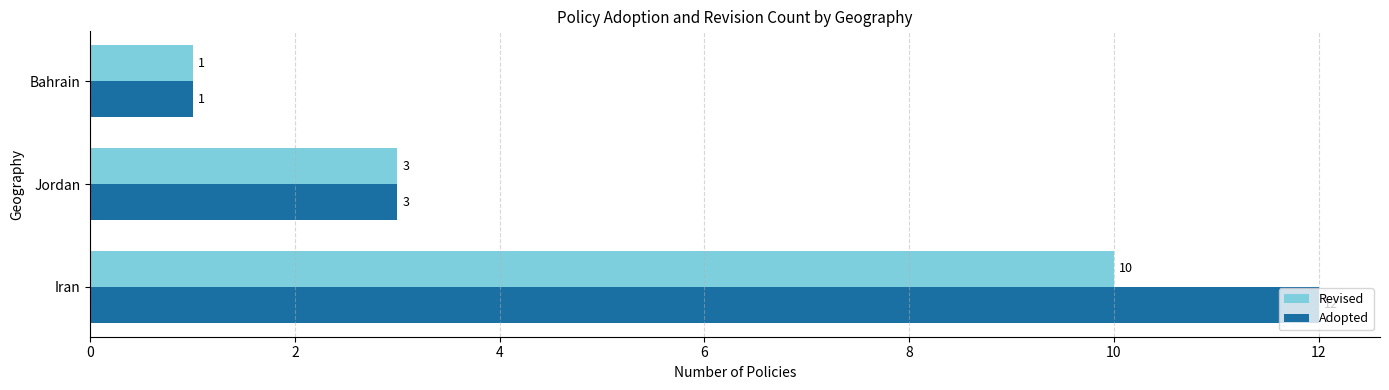

What is the minimum value shown in the chart?

1